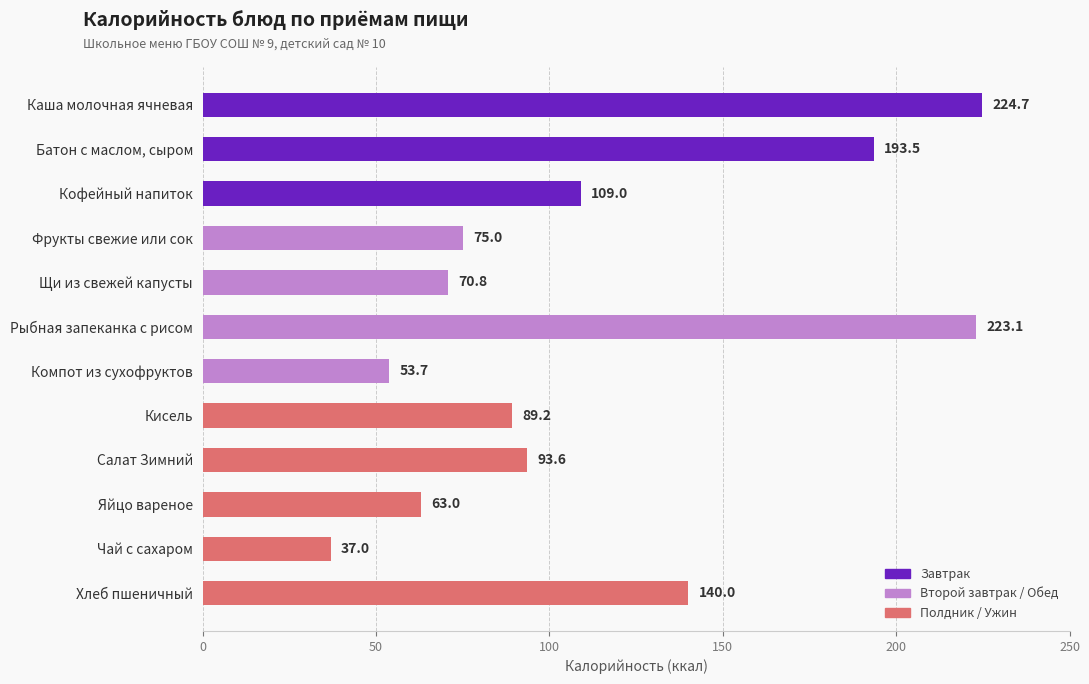

How many distinct data groups are displayed?

1